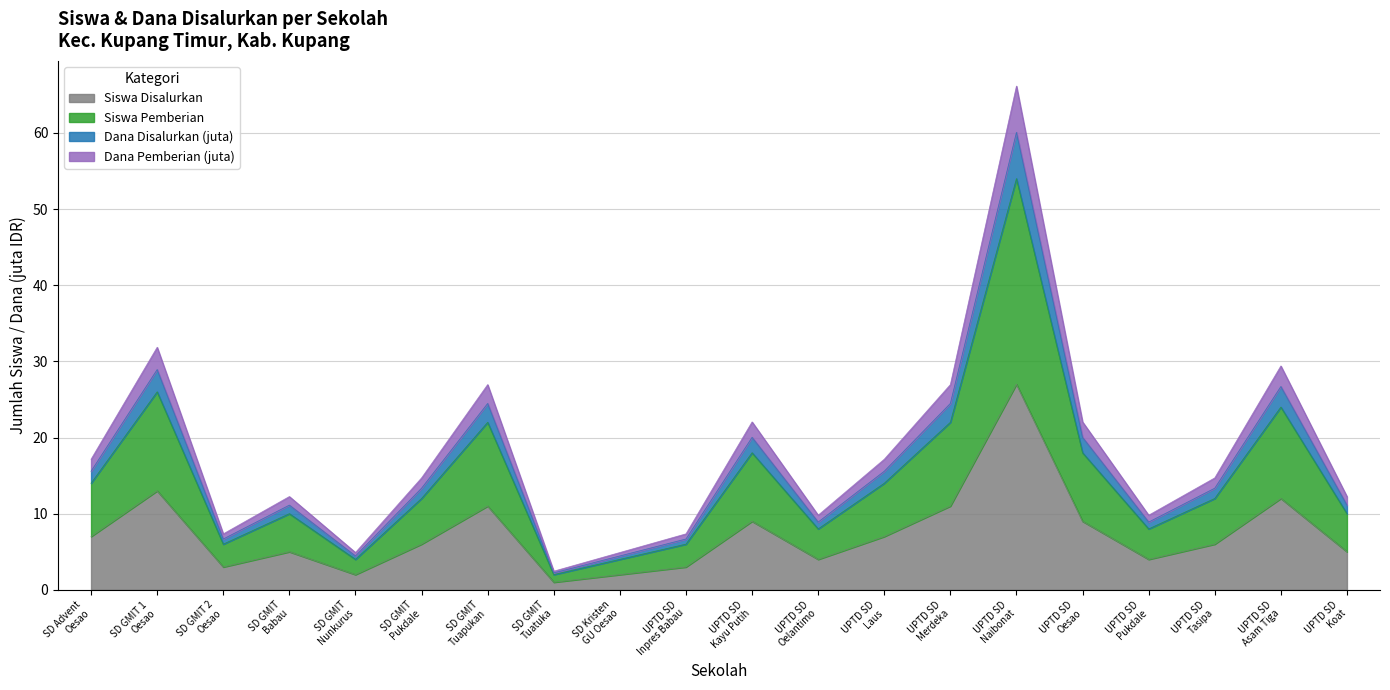

Does the chart display data point markers on the line(s)?

No